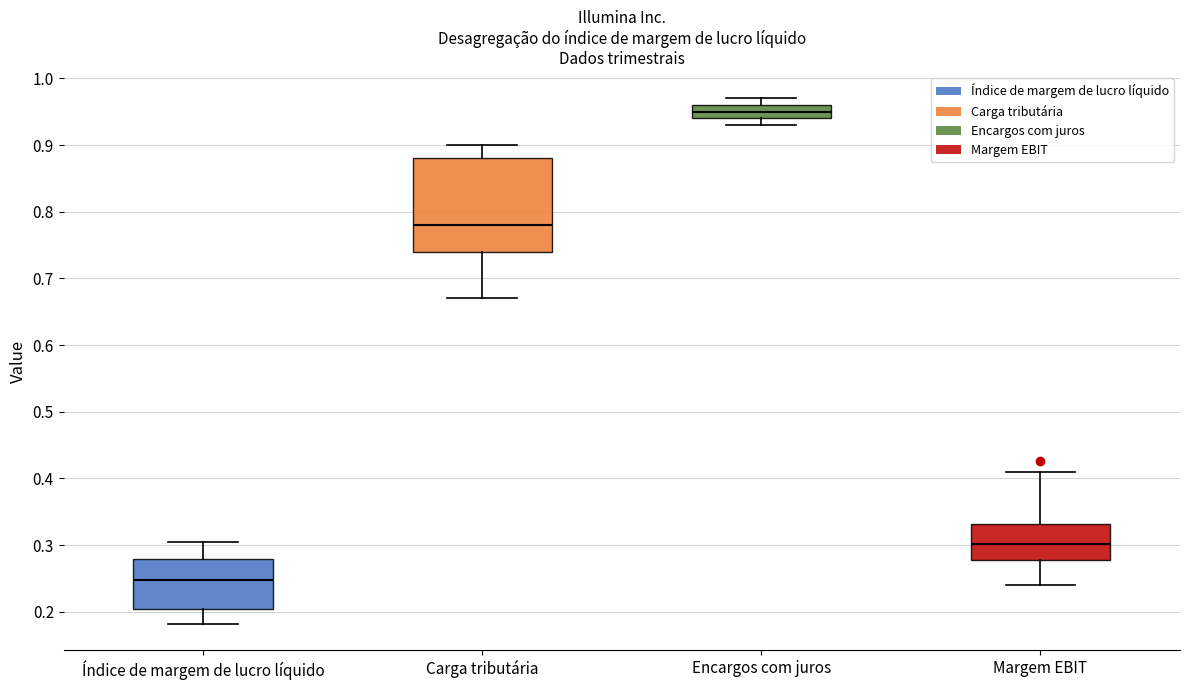

Reading left to right, read every box against the y-axis: the position of its median line, the range the box covers, and the ends of its whiskers. The values are not printed on the chart, so give them approximately, as read against the axis.

Índice de margem de lucro líquido: median 0.25, box 0.20 to 0.28, whiskers 0.18 to 0.31
Carga tributária: median 0.78, box 0.74 to 0.88, whiskers 0.67 to 0.90
Encargos com juros: median 0.95, box 0.94 to 0.96, whiskers 0.93 to 0.97
Margem EBIT: median 0.30, box 0.28 to 0.33, whiskers 0.24 to 0.41